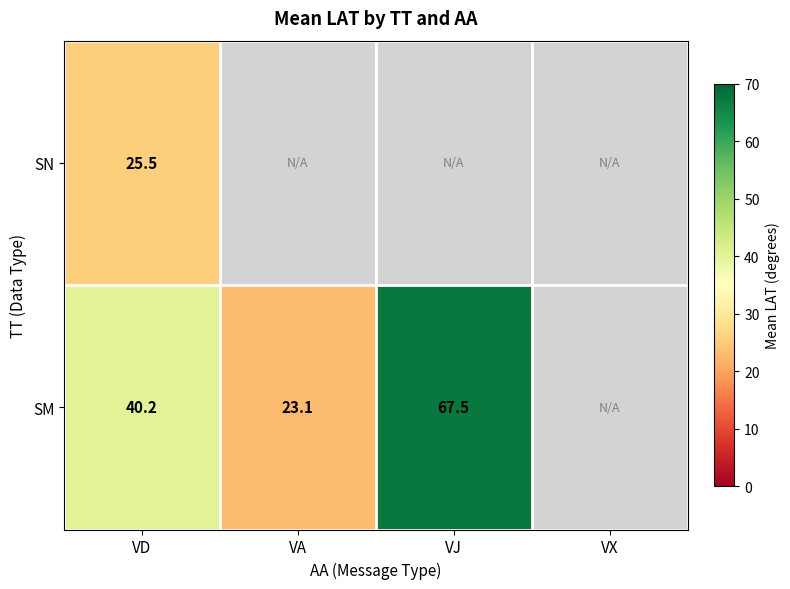

List the labels in order of SN value, smallest first.

VD, VA, VJ, VX